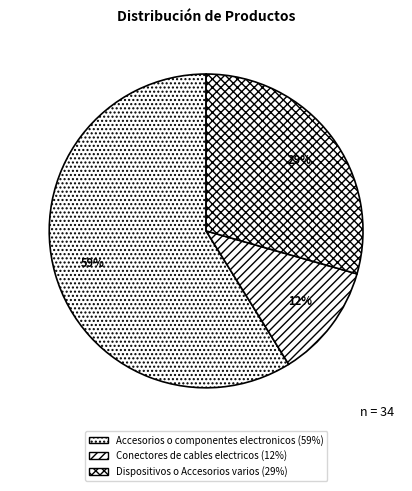

Do Accesorios o componentes electronicos and Dispositivos o Accesorios varios together represent more than half of the pie?

Yes